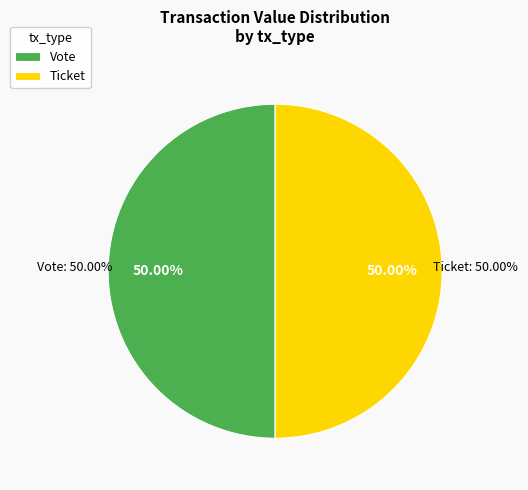

Rank the categories by value from highest to lowest.

Vote (io_index=1), Ticket (io_index=0)